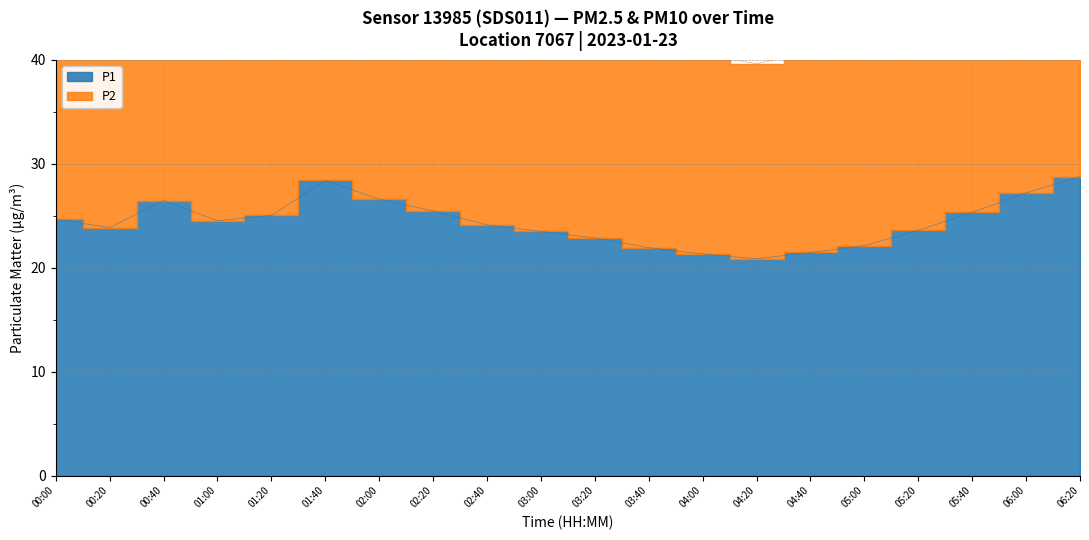

At which category does P2 reach its first local peak?

00:40